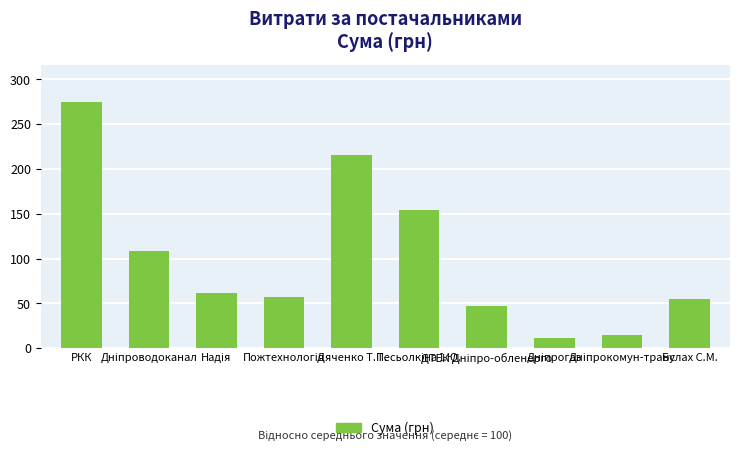

What is the difference between the maximum and second lowest values?

260.9